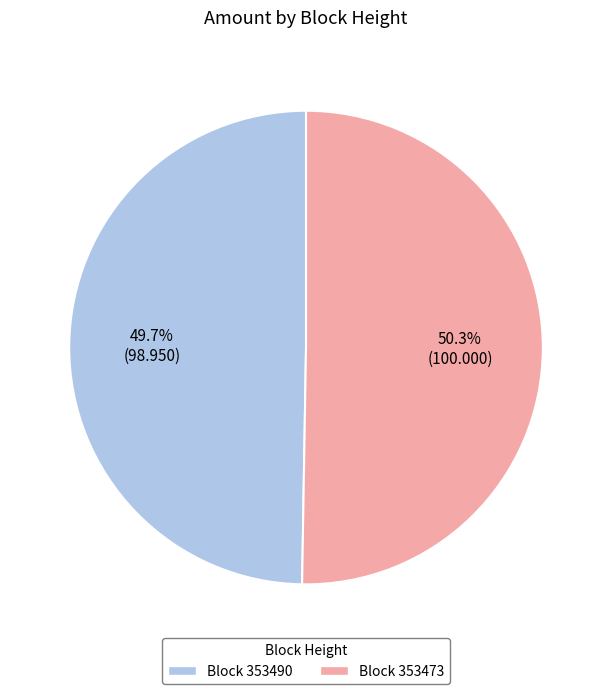

How many slices are in this pie chart?

2